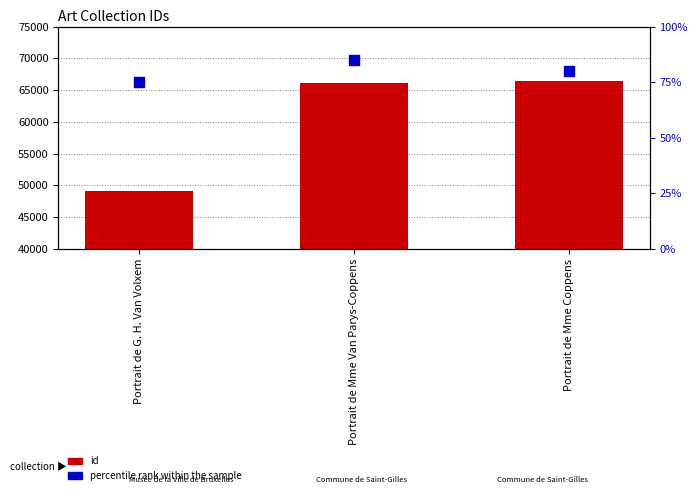

What is the total value across all series at Portrait de Mme Van Parys-Coppens?

66186